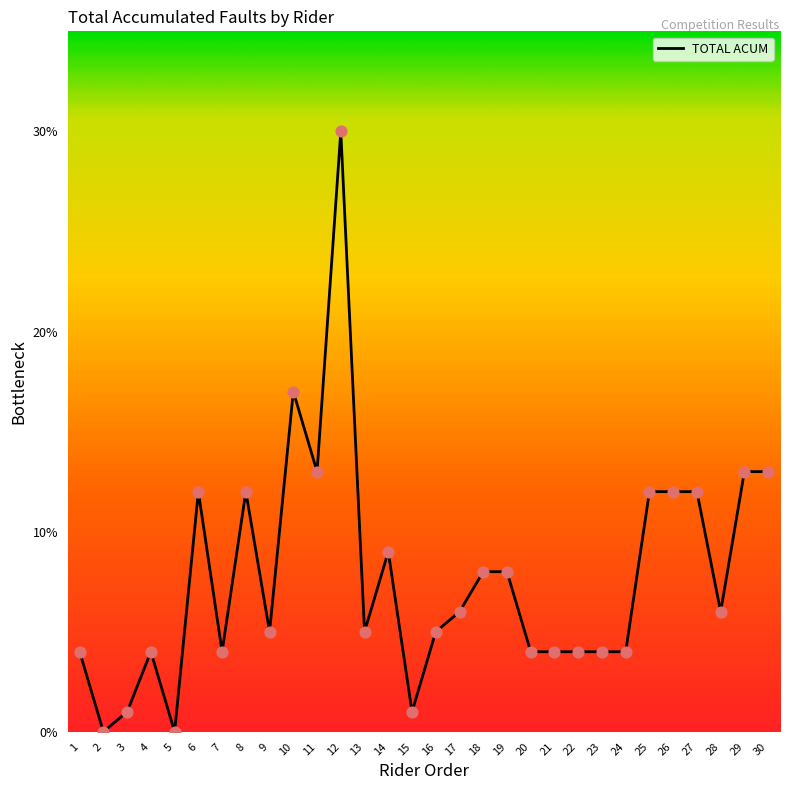

Approximately how many times larger is the value at 20 compared to 24?

1.0